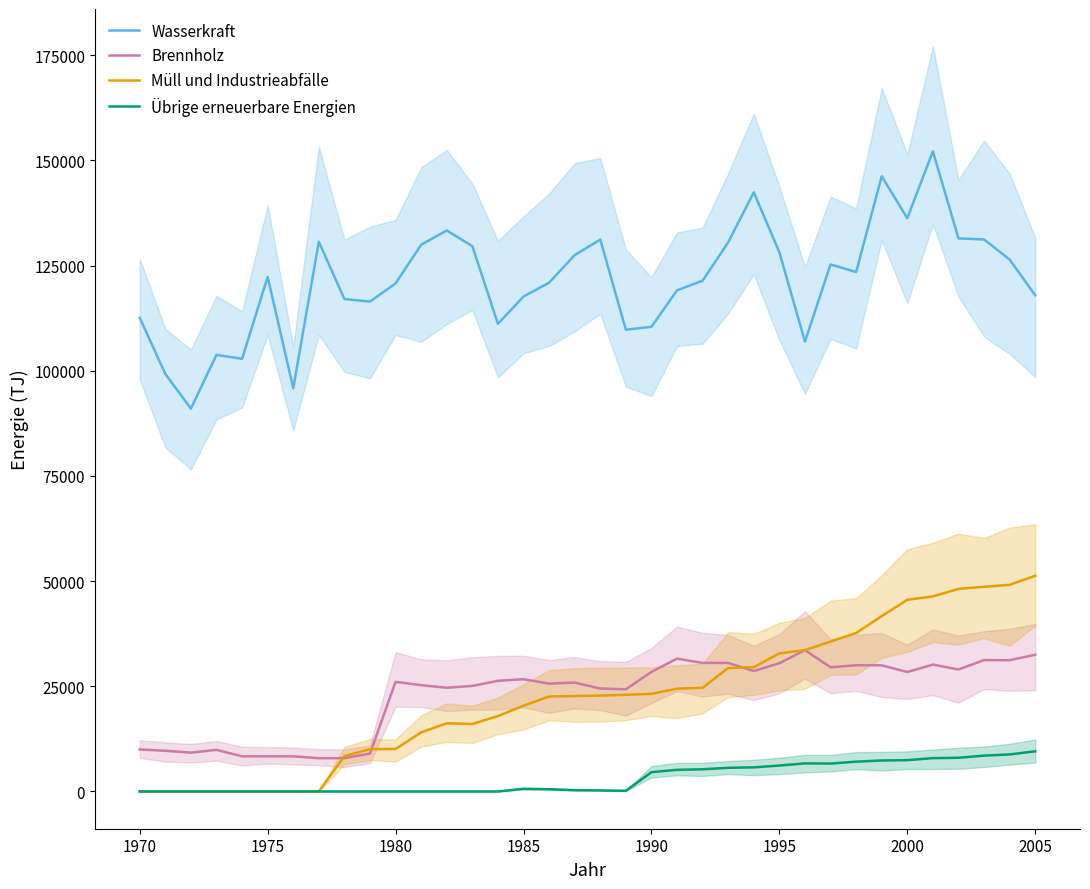

What is the sum of all Übrige erneuerbare Energien values?

112350